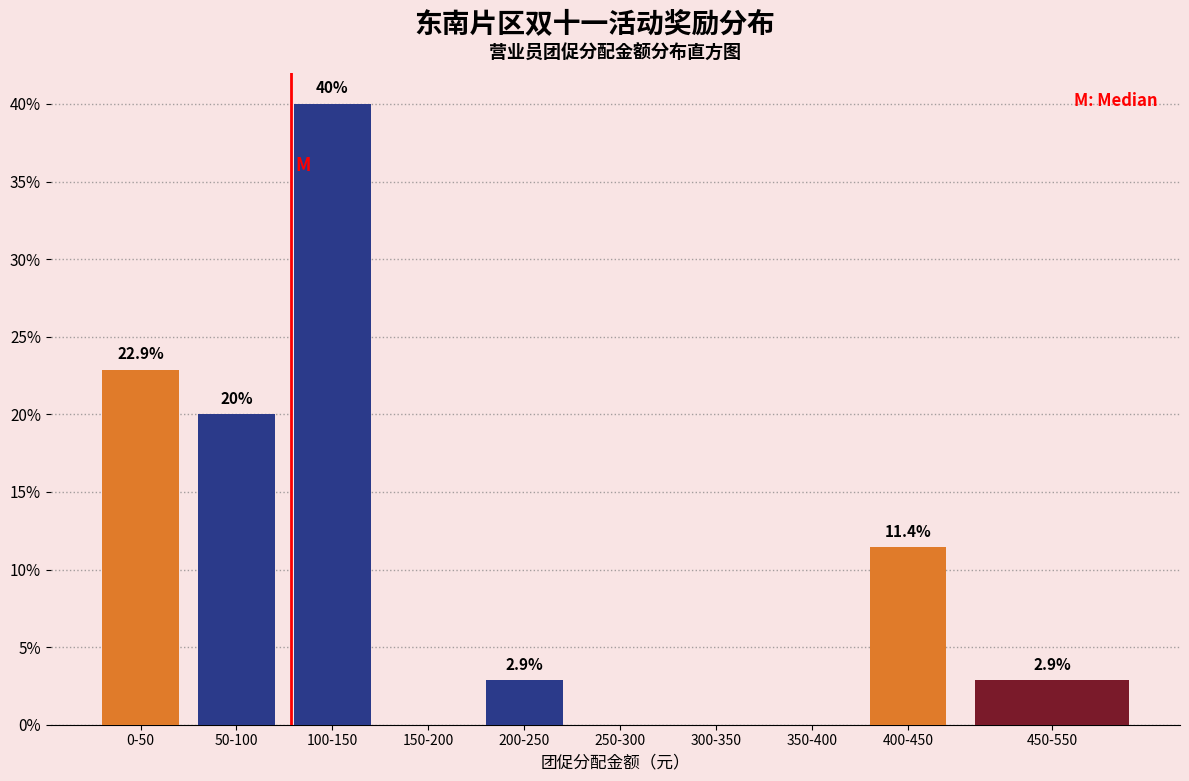

Reading right to left, list all the values displayed in this chart.

450-550=2.9	400-450=11.4	350-400=0.0	300-350=0.0	250-300=0.0	200-250=2.9	150-200=0.0	100-150=40.0	50-100=20.0	0-50=22.9